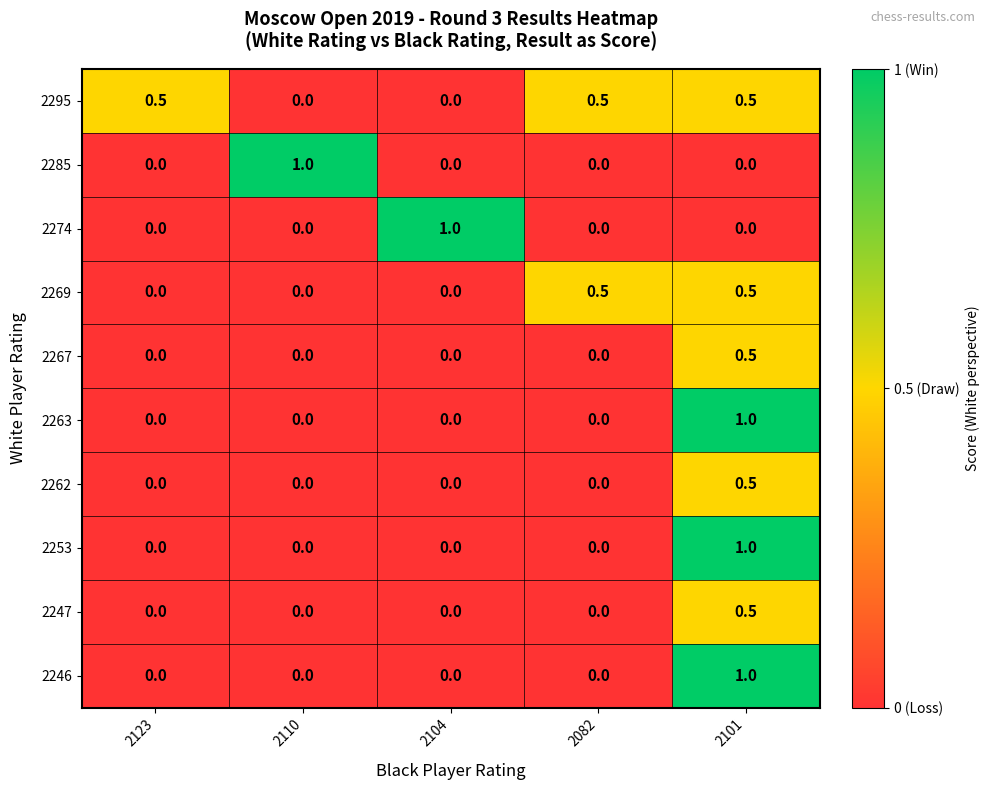

At which label does 2263 reach its peak?

2101